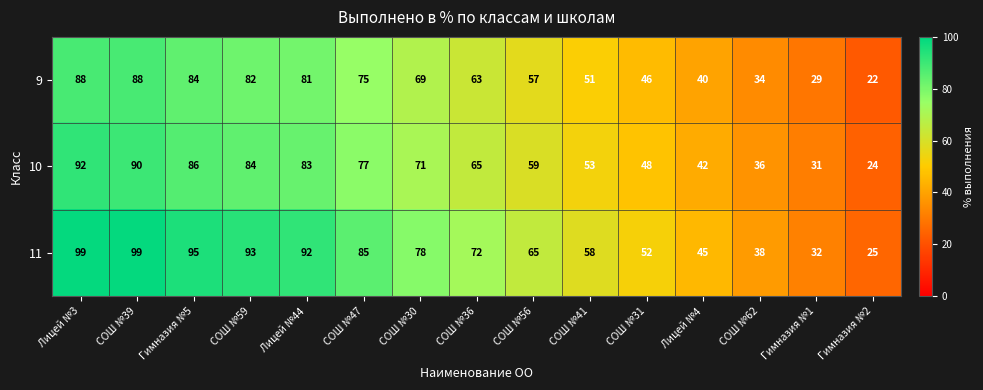

At which category is the sum across all series the highest?

Лицей №3